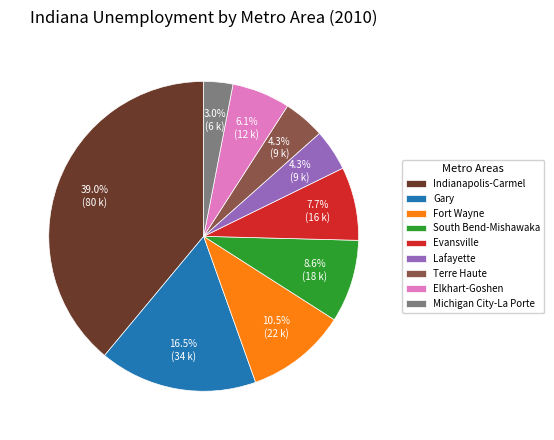

Which category has the smallest portion of the pie?

Michigan City-La Porte